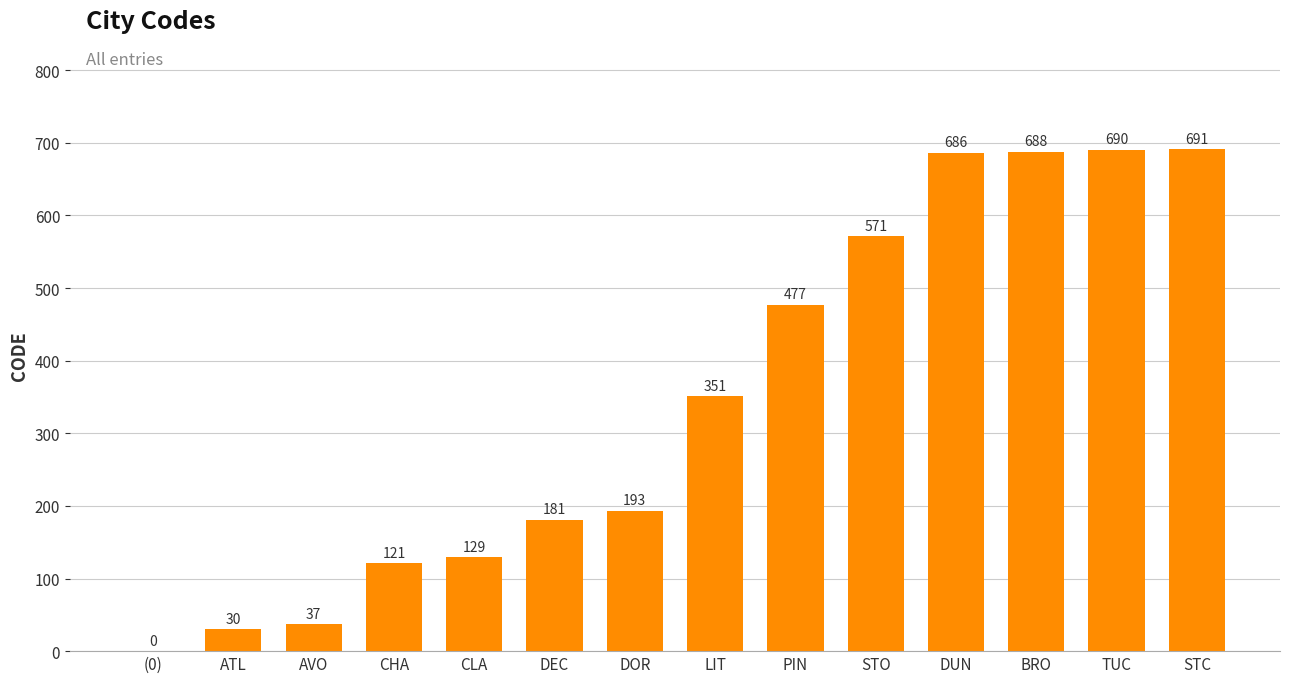

What is the difference between the values at PIN and STC?

214